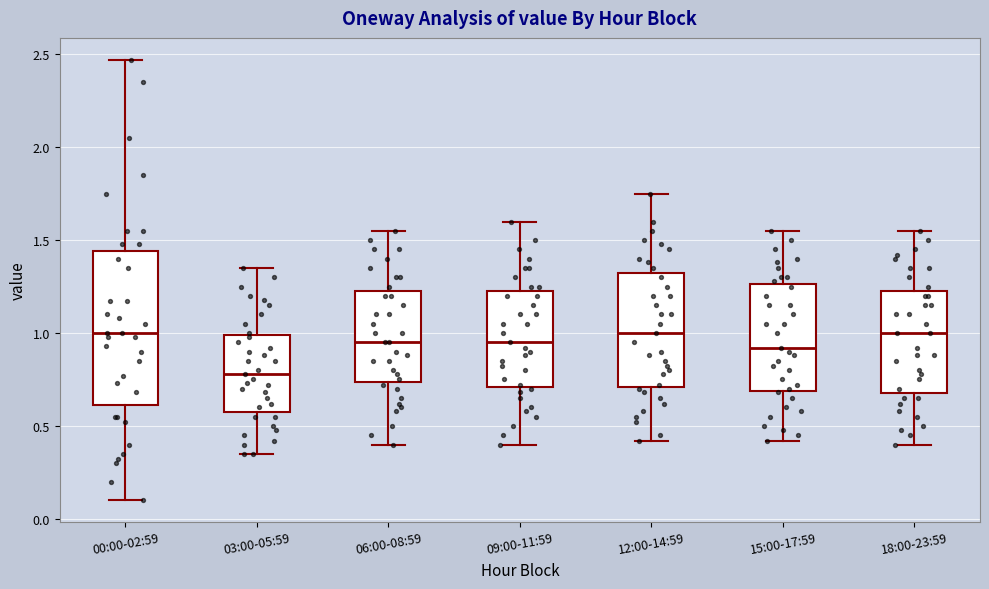

Where is the lower edge of the box for 12:00-14:59 on the y-axis? The values are not printed on the chart, so give them approximately, as read against the axis.

0.70